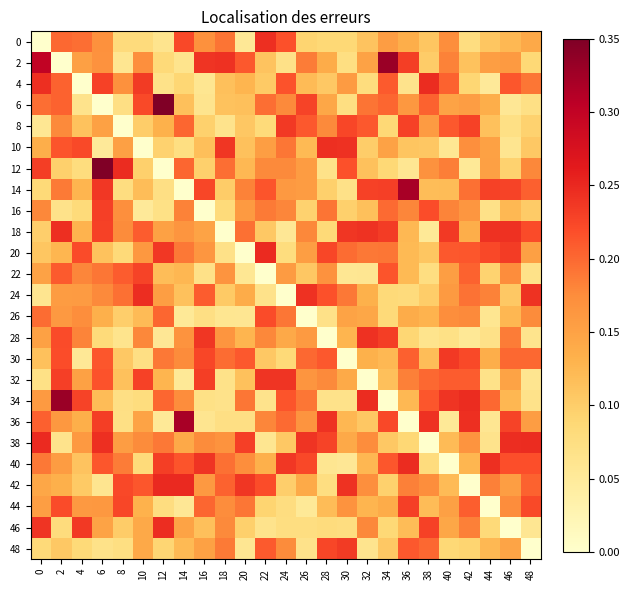

Reading left to right, transcribe all the data shown in this chart.

0: 0=0.0	2=0.2	4=0.2	6=0.2	8=0.1	10=0.1	12=0.1	14=0.2	16=0.2	18=0.2	20=0.1	22=0.2	24=0.2	26=0.1	28=0.1	30=0.1	32=0.1	34=0.2	36=0.1	38=0.1	40=0.2	42=0.1	44=0.1	46=0.1	48=0.1
2: 0=0.3	2=0.0	4=0.2	6=0.2	8=0.1	10=0.2	12=0.1	14=0.1	16=0.2	18=0.2	20=0.2	22=0.1	24=0.1	26=0.2	28=0.1	30=0.1	32=0.1	34=0.3	36=0.2	38=0.1	40=0.2	42=0.1	44=0.2	46=0.2	48=0.1
4: 0=0.2	2=0.2	4=0.0	6=0.2	8=0.2	10=0.2	12=0.1	14=0.1	16=0.1	18=0.1	20=0.1	22=0.1	24=0.2	26=0.1	28=0.1	30=0.2	32=0.1	34=0.2	36=0.1	38=0.2	40=0.2	42=0.1	44=0.1	46=0.2	48=0.2
6: 0=0.2	2=0.2	4=0.1	6=0.0	8=0.1	10=0.2	12=0.3	14=0.1	16=0.1	18=0.1	20=0.1	22=0.2	24=0.2	26=0.2	28=0.1	30=0.1	32=0.2	34=0.2	36=0.2	38=0.2	40=0.1	42=0.2	44=0.1	46=0.1	48=0.1
8: 0=0.1	2=0.2	4=0.1	6=0.2	8=0.0	10=0.1	12=0.1	14=0.2	16=0.1	18=0.1	20=0.1	22=0.1	24=0.2	26=0.2	28=0.2	30=0.2	32=0.2	34=0.1	36=0.2	38=0.2	40=0.2	42=0.2	44=0.1	46=0.1	48=0.1
10: 0=0.1	2=0.2	4=0.2	6=0.1	8=0.2	10=0.0	12=0.1	14=0.1	16=0.1	18=0.2	20=0.1	22=0.2	24=0.2	26=0.1	28=0.2	30=0.2	32=0.1	34=0.1	36=0.1	38=0.1	40=0.1	42=0.2	44=0.2	46=0.1	48=0.1
12: 0=0.2	2=0.1	4=0.1	6=0.3	8=0.2	10=0.1	12=0.0	14=0.2	16=0.1	18=0.2	20=0.1	22=0.2	24=0.2	26=0.2	28=0.1	30=0.2	32=0.1	34=0.1	36=0.1	38=0.2	40=0.2	42=0.1	44=0.2	46=0.1	48=0.2
14: 0=0.1	2=0.2	4=0.1	6=0.2	8=0.1	10=0.1	12=0.1	14=0.0	16=0.2	18=0.1	20=0.2	22=0.2	24=0.2	26=0.2	28=0.1	30=0.1	32=0.2	34=0.2	36=0.3	38=0.1	40=0.1	42=0.2	44=0.2	46=0.2	48=0.2
16: 0=0.2	2=0.1	4=0.1	6=0.2	8=0.2	10=0.1	12=0.1	14=0.2	16=0.0	18=0.1	20=0.2	22=0.2	24=0.2	26=0.1	28=0.2	30=0.1	32=0.1	34=0.2	36=0.2	38=0.2	40=0.2	42=0.2	44=0.1	46=0.1	48=0.1
18: 0=0.1	2=0.2	4=0.1	6=0.2	8=0.2	10=0.2	12=0.2	14=0.2	16=0.1	18=0.0	20=0.2	22=0.1	24=0.1	26=0.2	28=0.1	30=0.2	32=0.2	34=0.2	36=0.1	38=0.1	40=0.2	42=0.1	44=0.2	46=0.2	48=0.2
20: 0=0.1	2=0.1	4=0.2	6=0.1	8=0.1	10=0.2	12=0.2	14=0.2	16=0.2	18=0.1	20=0.0	22=0.2	24=0.1	26=0.2	28=0.2	30=0.2	32=0.2	34=0.2	36=0.1	38=0.1	40=0.2	42=0.2	44=0.2	46=0.2	48=0.2
22: 0=0.2	2=0.2	4=0.2	6=0.2	8=0.2	10=0.2	12=0.1	14=0.1	16=0.1	18=0.2	20=0.1	22=0.0	24=0.2	26=0.1	28=0.2	30=0.1	32=0.1	34=0.2	36=0.1	38=0.1	40=0.2	42=0.2	44=0.1	46=0.2	48=0.1
24: 0=0.1	2=0.2	4=0.2	6=0.2	8=0.2	10=0.2	12=0.2	14=0.1	16=0.2	18=0.1	20=0.1	22=0.1	24=0.0	26=0.2	28=0.2	30=0.2	32=0.1	34=0.1	36=0.1	38=0.1	40=0.2	42=0.2	44=0.2	46=0.1	48=0.2
26: 0=0.2	2=0.2	4=0.2	6=0.1	8=0.1	10=0.1	12=0.2	14=0.1	16=0.1	18=0.1	20=0.1	22=0.2	24=0.2	26=0.0	28=0.1	30=0.1	32=0.1	34=0.1	36=0.1	38=0.1	40=0.2	42=0.2	44=0.1	46=0.1	48=0.2
28: 0=0.2	2=0.2	4=0.2	6=0.1	8=0.1	10=0.2	12=0.1	14=0.2	16=0.2	18=0.2	20=0.1	22=0.2	24=0.1	26=0.2	28=0.0	30=0.1	32=0.2	34=0.2	36=0.1	38=0.1	40=0.1	42=0.1	44=0.1	46=0.2	48=0.1
30: 0=0.1	2=0.2	4=0.1	6=0.2	8=0.1	10=0.1	12=0.2	14=0.2	16=0.2	18=0.2	20=0.2	22=0.1	24=0.1	26=0.2	28=0.2	30=0.0	32=0.1	34=0.1	36=0.2	38=0.1	40=0.2	42=0.2	44=0.1	46=0.2	48=0.2
32: 0=0.1	2=0.2	4=0.2	6=0.2	8=0.1	10=0.2	12=0.1	14=0.1	16=0.2	18=0.1	20=0.1	22=0.2	24=0.2	26=0.2	28=0.2	30=0.1	32=0.0	34=0.1	36=0.2	38=0.2	40=0.2	42=0.2	44=0.1	46=0.1	48=0.1
34: 0=0.2	2=0.3	4=0.2	6=0.1	8=0.1	10=0.1	12=0.2	14=0.2	16=0.1	18=0.1	20=0.2	22=0.1	24=0.2	26=0.2	28=0.1	30=0.1	32=0.2	34=0.0	36=0.1	38=0.2	40=0.2	42=0.2	44=0.2	46=0.1	48=0.1
36: 0=0.2	2=0.2	4=0.1	6=0.2	8=0.1	10=0.1	12=0.1	14=0.3	16=0.1	18=0.1	20=0.1	22=0.2	24=0.2	26=0.2	28=0.2	30=0.1	32=0.1	34=0.2	36=0.0	38=0.2	40=0.1	42=0.2	44=0.1	46=0.2	48=0.2
38: 0=0.2	2=0.1	4=0.2	6=0.2	8=0.2	10=0.2	12=0.2	14=0.1	16=0.2	18=0.2	20=0.2	22=0.1	24=0.1	26=0.2	28=0.2	30=0.1	32=0.2	34=0.1	36=0.1	38=0.0	40=0.1	42=0.2	44=0.1	46=0.2	48=0.2
40: 0=0.2	2=0.2	4=0.1	6=0.2	8=0.2	10=0.1	12=0.2	14=0.2	16=0.2	18=0.2	20=0.2	22=0.1	24=0.2	26=0.2	28=0.1	30=0.1	32=0.1	34=0.2	36=0.2	38=0.1	40=0.0	42=0.1	44=0.2	46=0.2	48=0.2
42: 0=0.1	2=0.1	4=0.1	6=0.1	8=0.2	10=0.2	12=0.2	14=0.2	16=0.2	18=0.2	20=0.2	22=0.2	24=0.1	26=0.1	28=0.1	30=0.2	32=0.2	34=0.1	36=0.2	38=0.2	40=0.1	42=0.0	44=0.2	46=0.2	48=0.2
44: 0=0.2	2=0.2	4=0.2	6=0.2	8=0.2	10=0.1	12=0.1	14=0.1	16=0.2	18=0.2	20=0.2	22=0.1	24=0.1	26=0.1	28=0.1	30=0.2	32=0.1	34=0.1	36=0.2	38=0.1	40=0.2	42=0.2	44=0.0	46=0.2	48=0.2
46: 0=0.2	2=0.1	4=0.2	6=0.1	8=0.1	10=0.1	12=0.2	14=0.1	16=0.1	18=0.2	20=0.1	22=0.1	24=0.1	26=0.1	28=0.1	30=0.1	32=0.2	34=0.1	36=0.1	38=0.2	40=0.1	42=0.2	44=0.1	46=0.0	48=0.1
48: 0=0.1	2=0.1	4=0.1	6=0.1	8=0.1	10=0.1	12=0.1	14=0.1	16=0.2	18=0.2	20=0.1	22=0.2	24=0.2	26=0.1	28=0.2	30=0.2	32=0.1	34=0.1	36=0.2	38=0.2	40=0.1	42=0.1	44=0.1	46=0.1	48=0.0